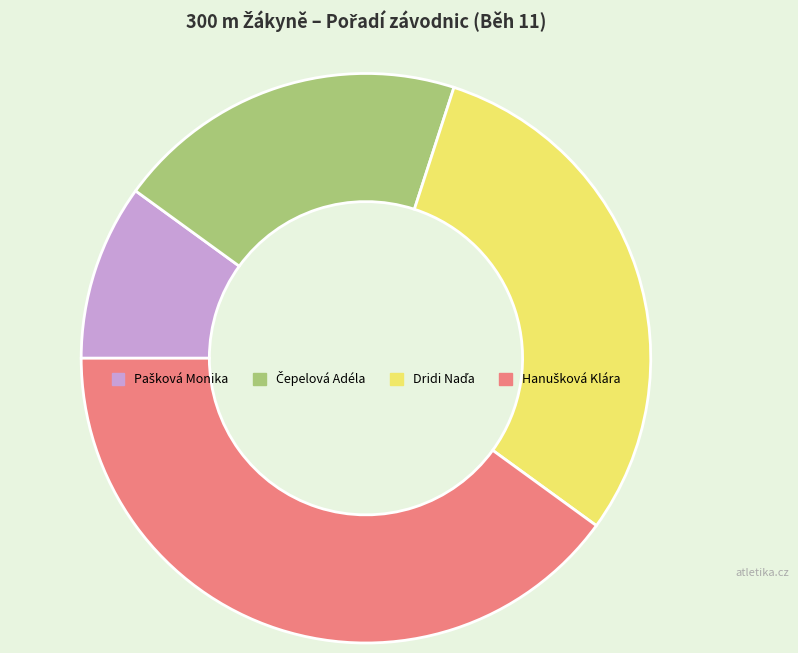

Is there a majority slice in this chart?

No